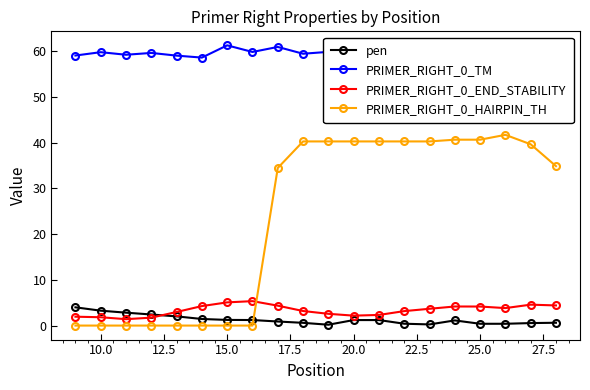

True or false: PRIMER_RIGHT_0_TM and PRIMER_RIGHT_0_HAIRPIN_TH intersect in this chart.

False